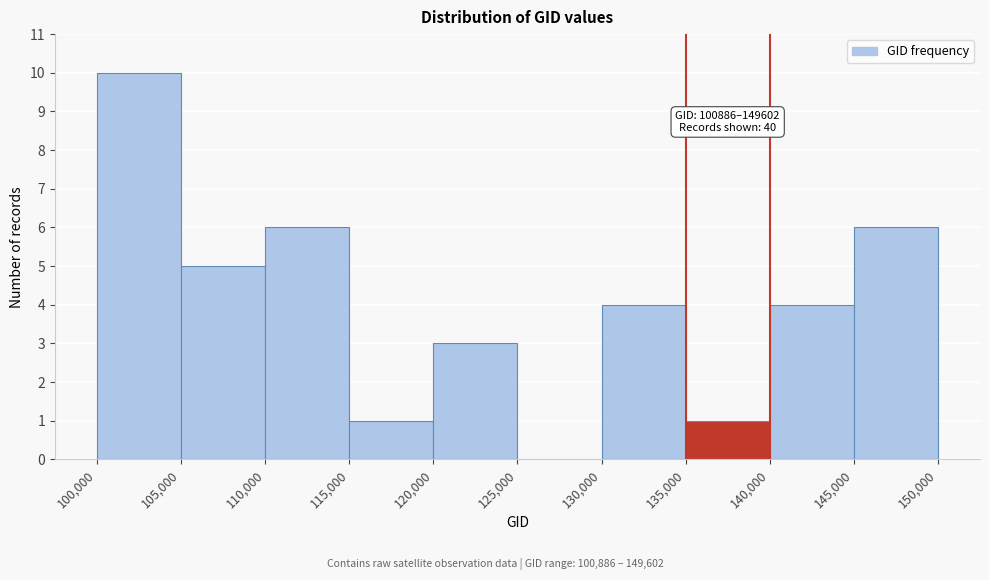

Which range on the x-axis has the tallest bar?

100,000 to 105,000